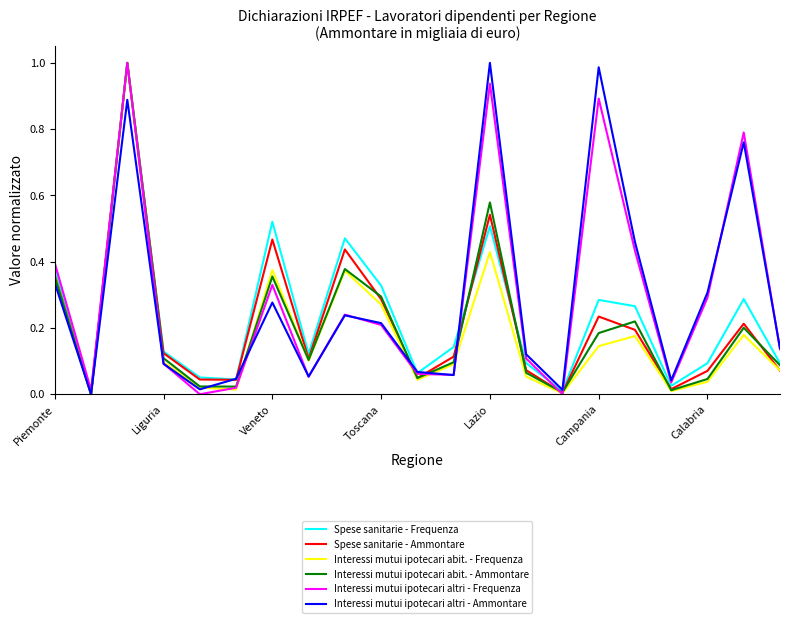

How many categories are shown in the chart?

21